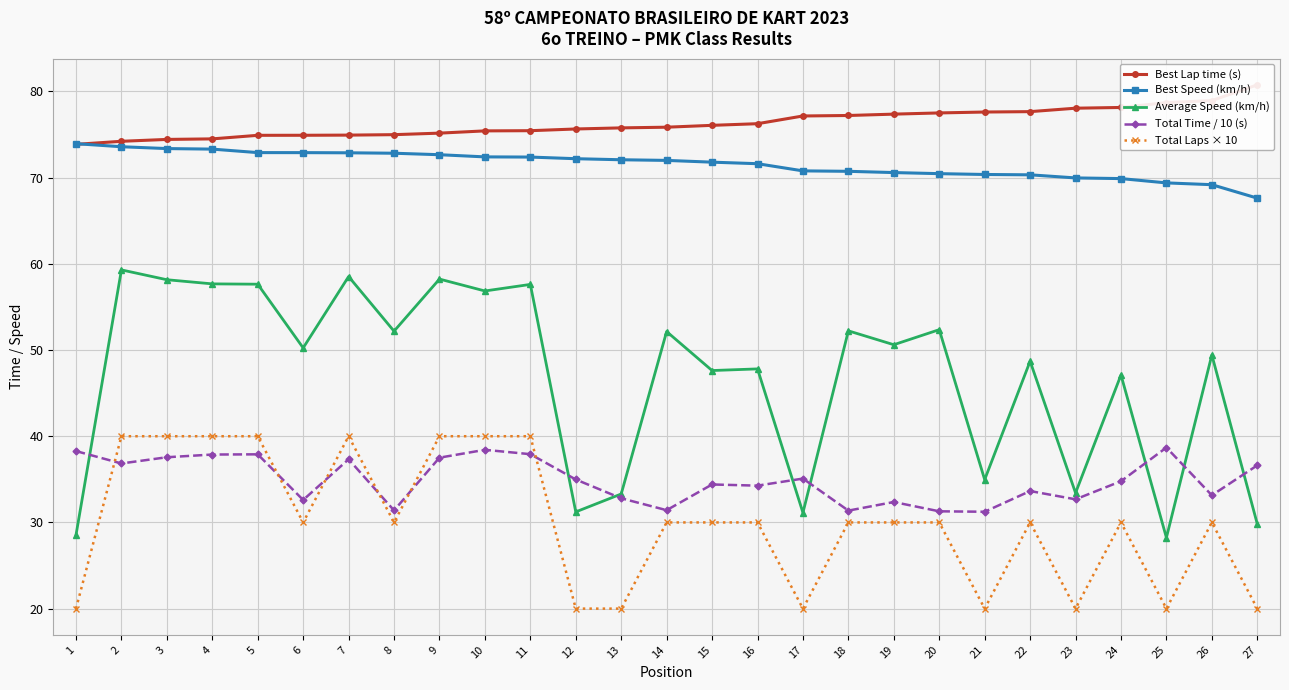

Which has a higher value, 7 or 5?

7